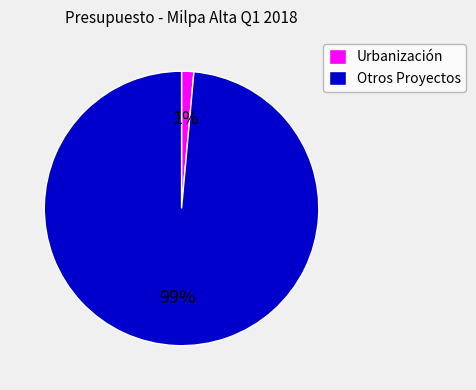

To the nearest percent, what portion does Otros Proyectos represent?

99%